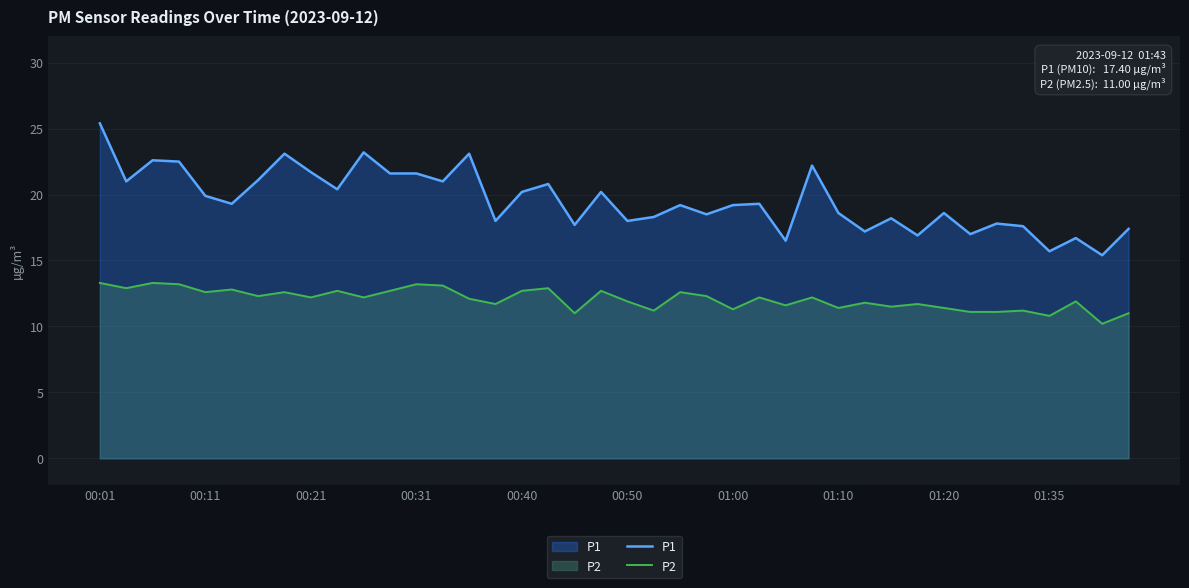

At 00:40, list the series in order from largest to smallest.

P1, P2